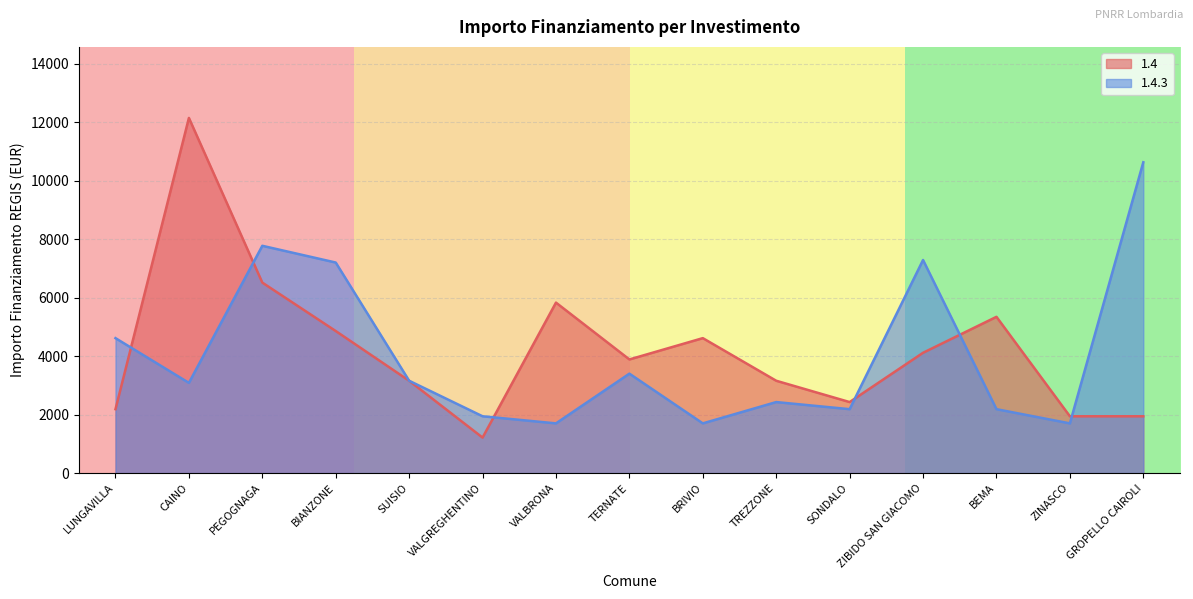

At which category does 1.4 reach its first local peak?

CAINO